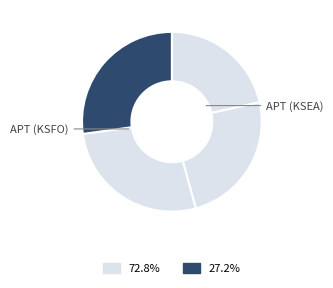

How many slices are in this pie chart?

4